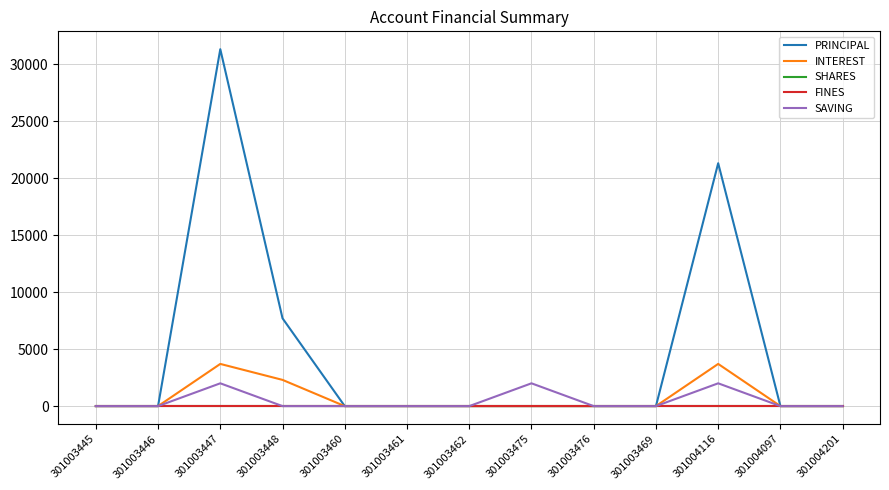

What is the value of the SAVING point at the 11th from the left?

2000